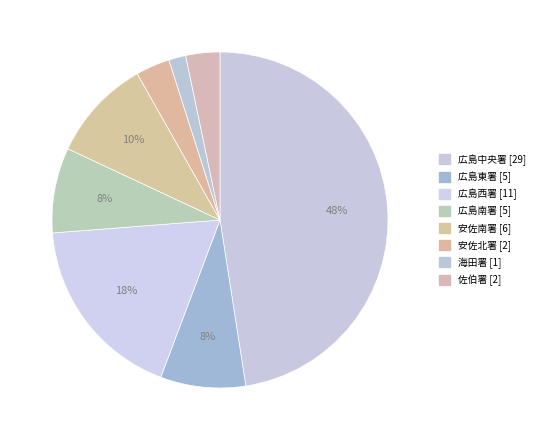

Which slice is the largest?

広島中央署